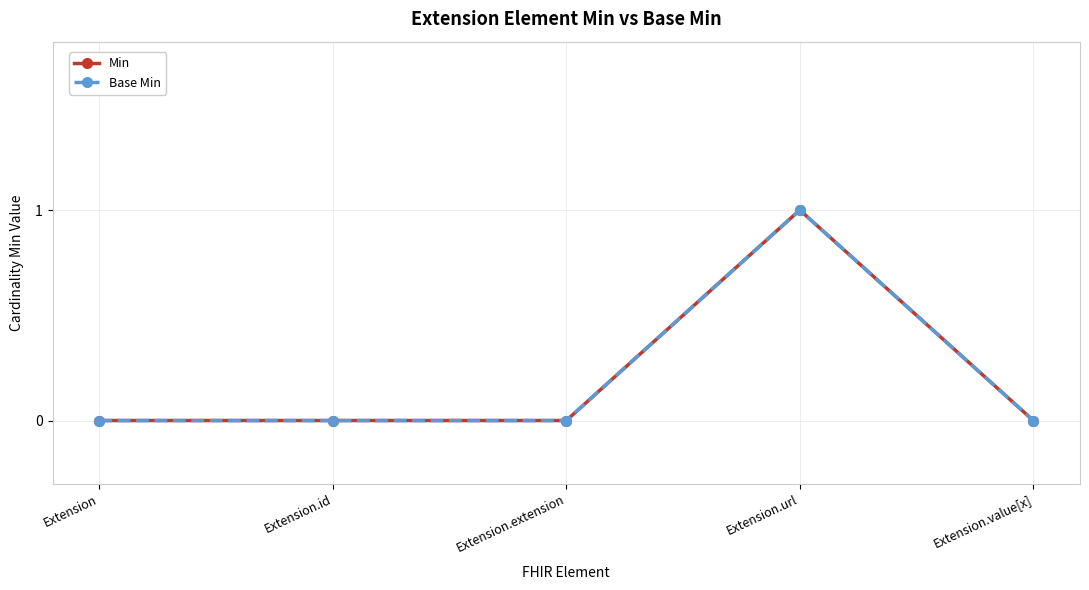

Reading left to right, list all the values displayed in this chart.

Min: 0	0	0	1	0
Base Min: 0	0	0	1	0